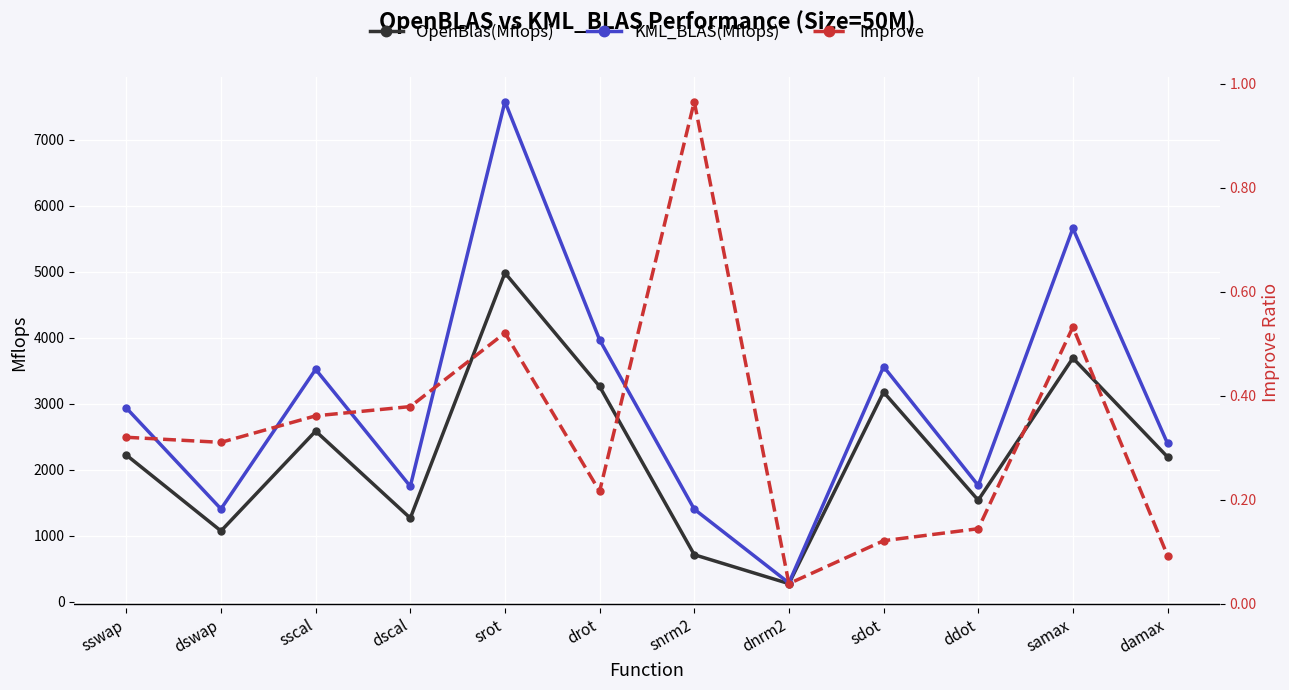

What is the label of the 8th point from the left?

dnrm2